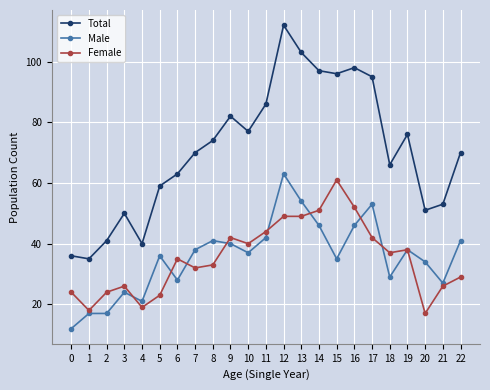

What is the difference between the Total values at 17 and 3?

45